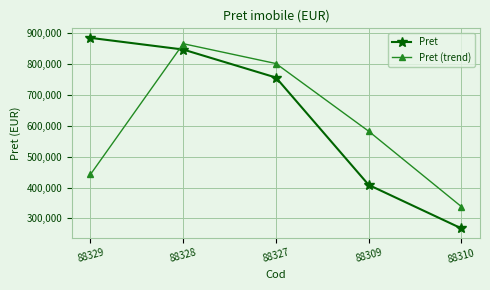

Which series ends up on top after the final intersection of Pret (trend) and Pret?

Pret (trend)